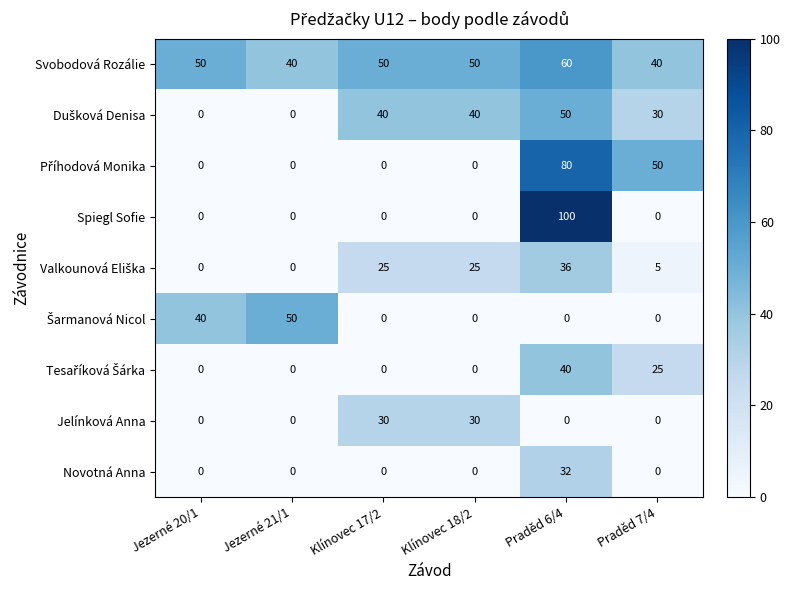

What is the difference between the Novotná Anna values at Praděd 6/4 and Jezerné 21/1?

32